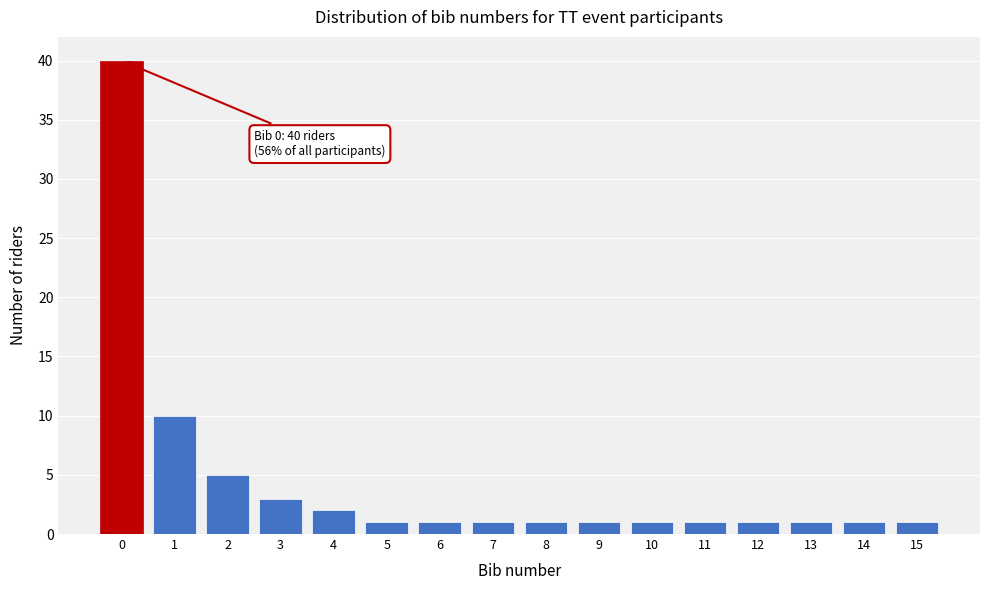

Reading left to right, list all the values displayed in this chart.

0=40	1=10	2=5	3=3	4=2	5=1	6=1	7=1	8=1	9=1	10=1	11=1	12=1	13=1	14=1	15=1